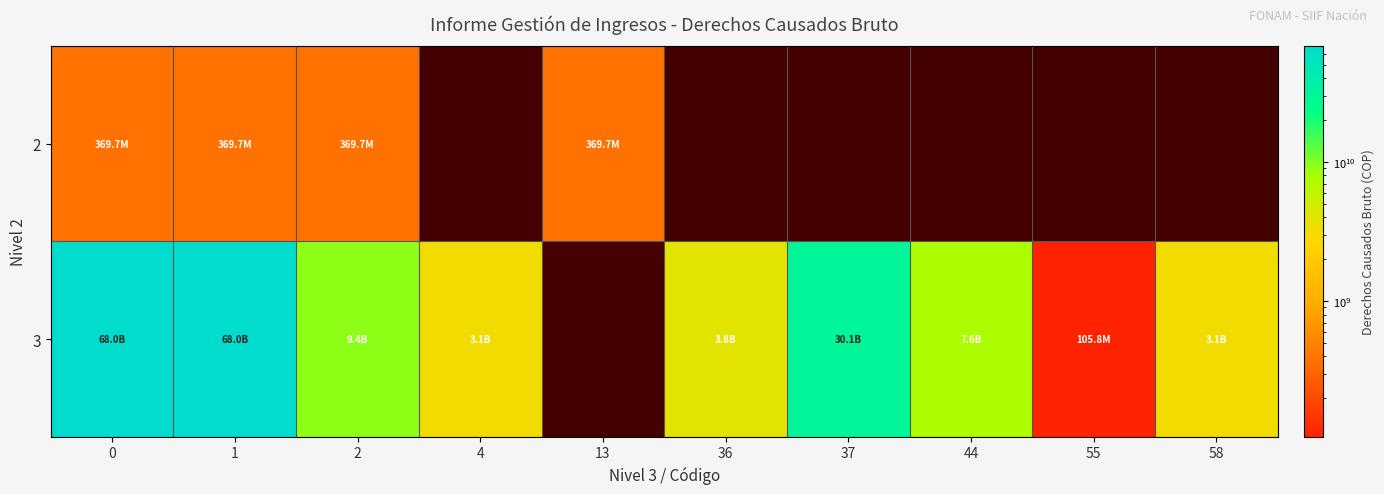

What is the greatest value displayed?

67950359033.6